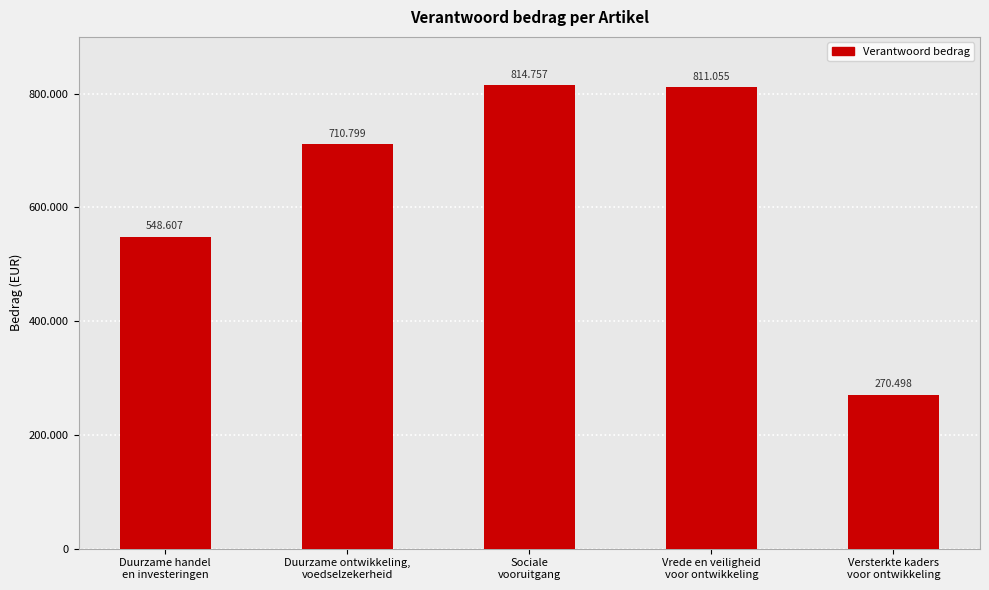

Where is the data nearest to the value 542627?

Duurzame handel
en investeringen